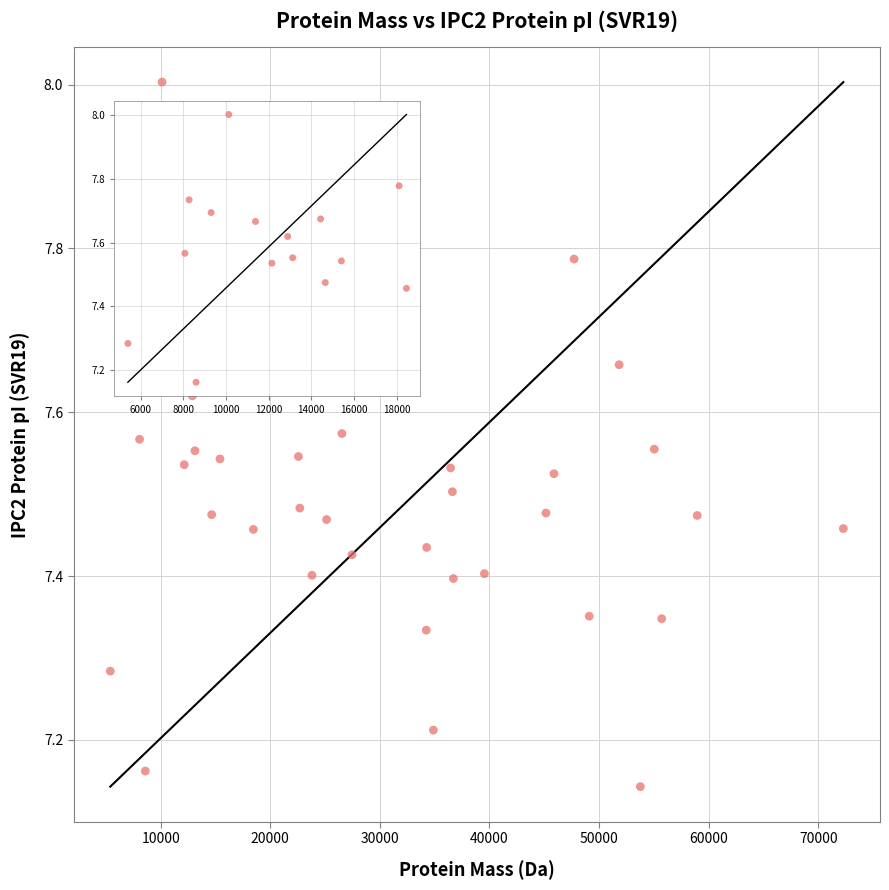

What is the range of X values (max minus min)?

66881.6